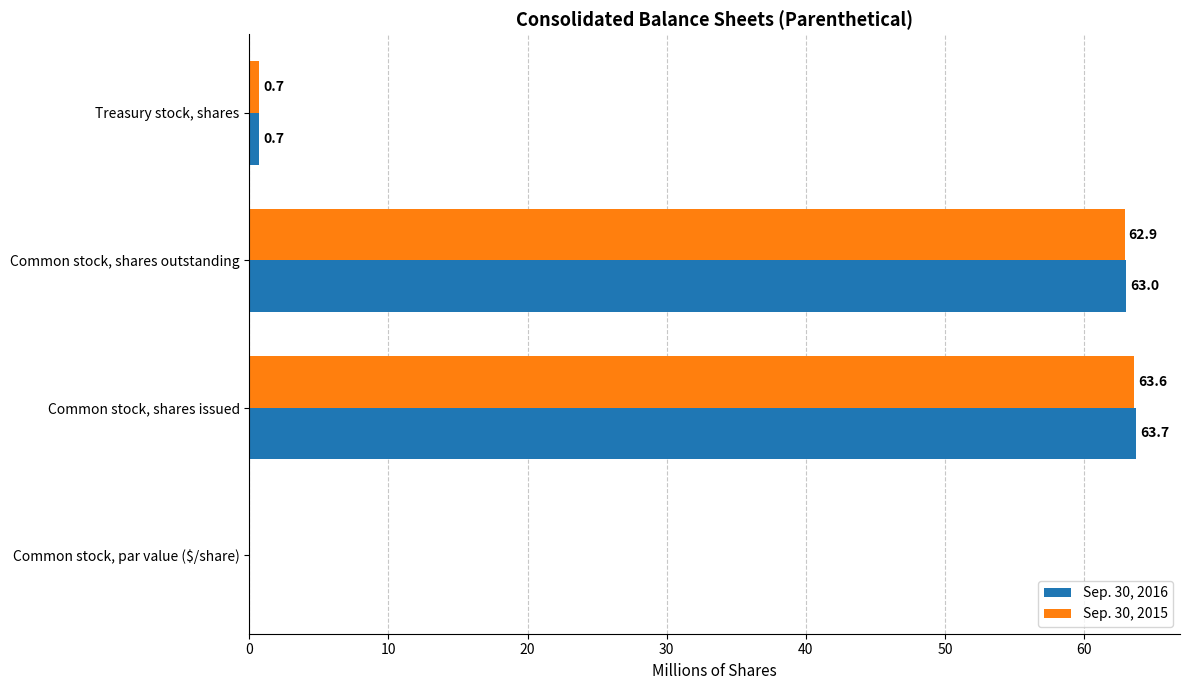

The Sep. 30, 2016 series shows 63.7 at Common stock, shares issued. True or false?

True